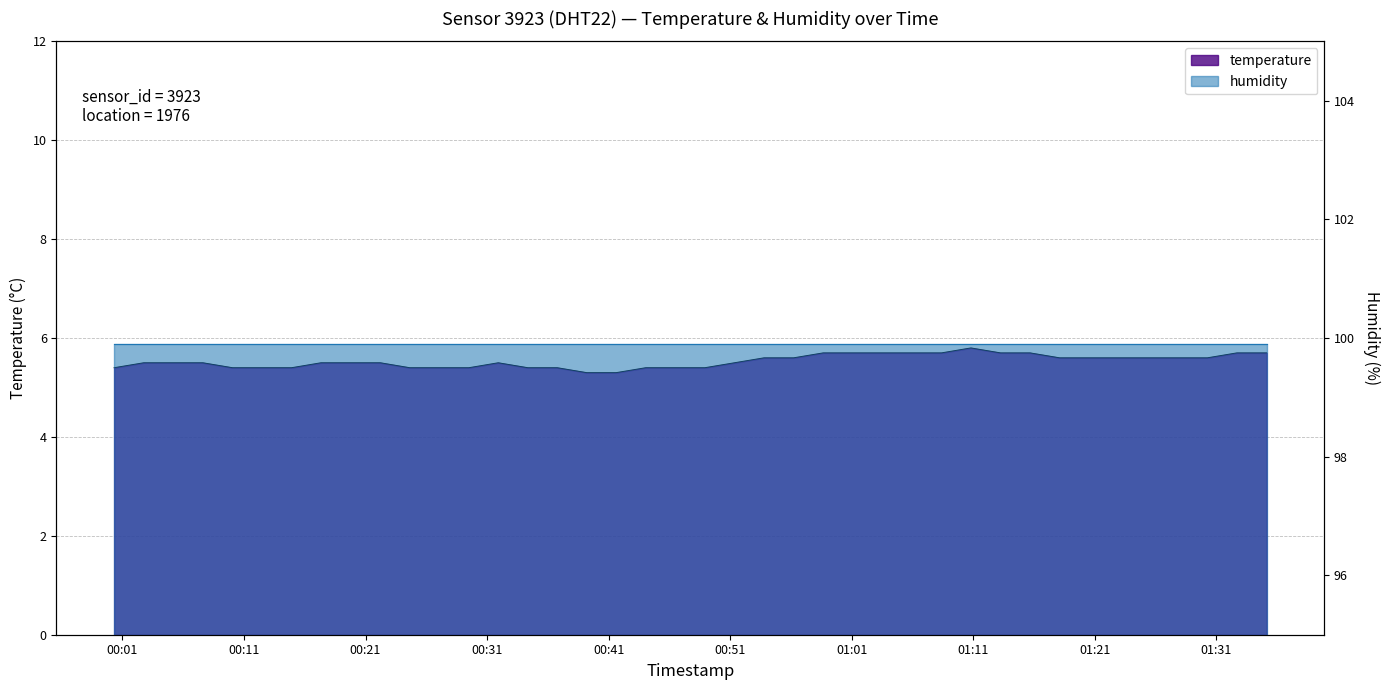

What is the sum of the values at 2023-01-16T01:35:08 and 2023-01-16T00:27:04?

11.1